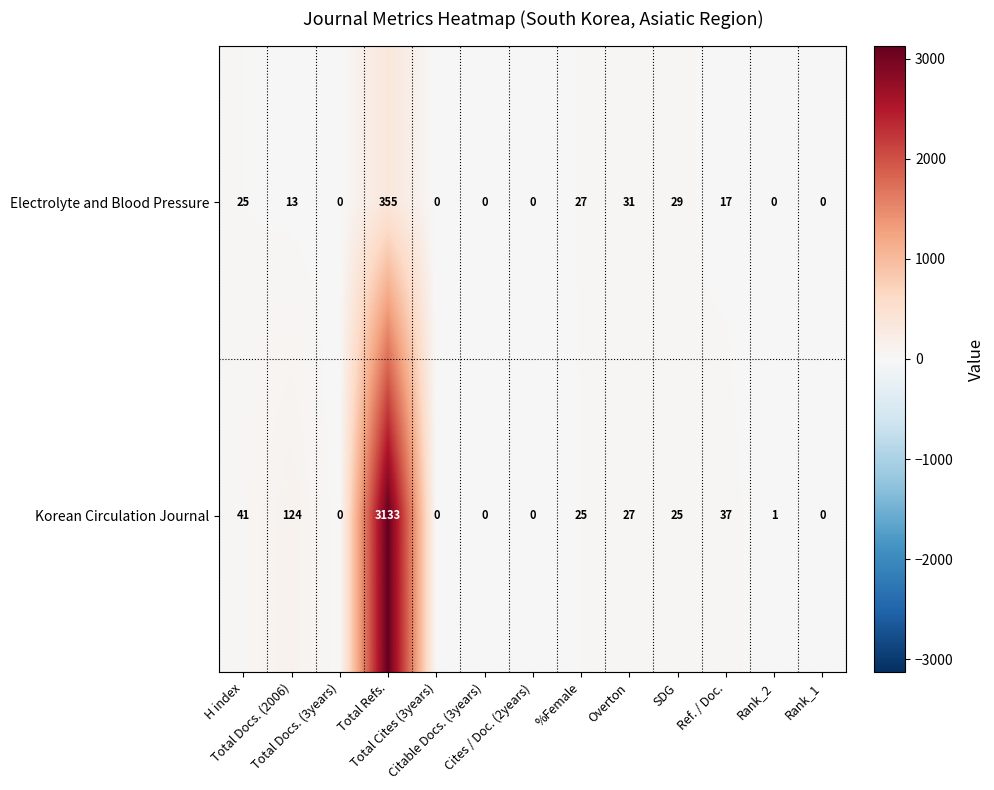

At how many categories does at least one series exceed 497?

1